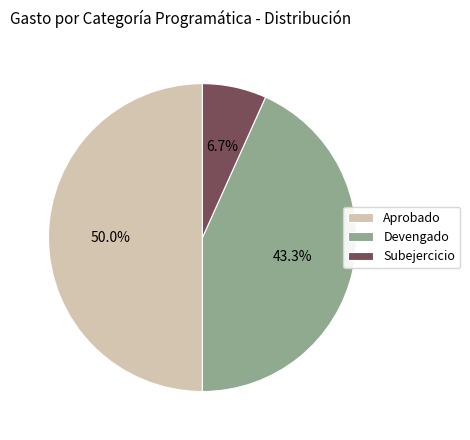

Which has a higher value, Devengado or Subejercicio?

Devengado